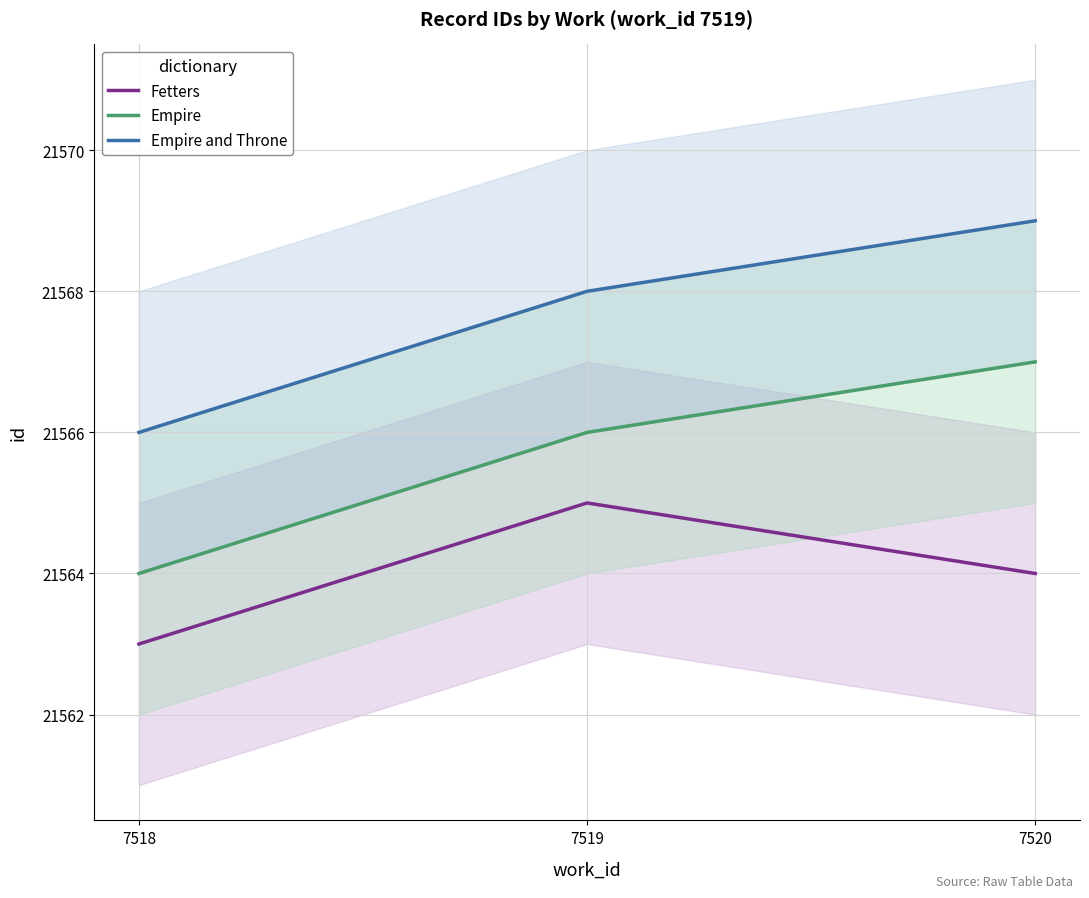

At which category is the sum across all series the highest?

7520